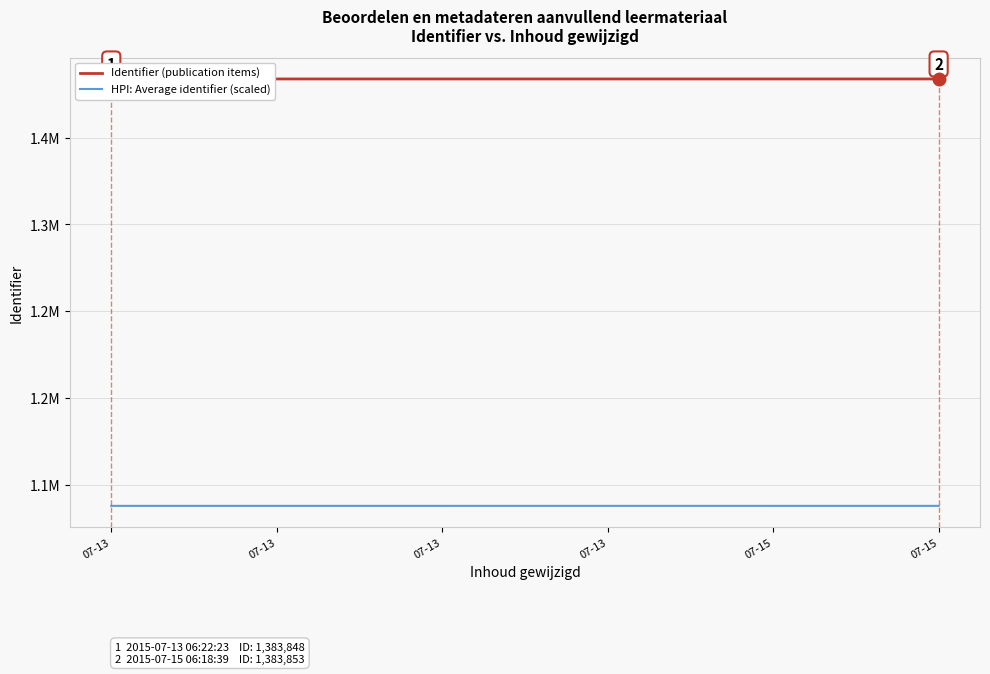

Between 07-13 and 07-15, which series saw the biggest shift?

Identifier (publication items)